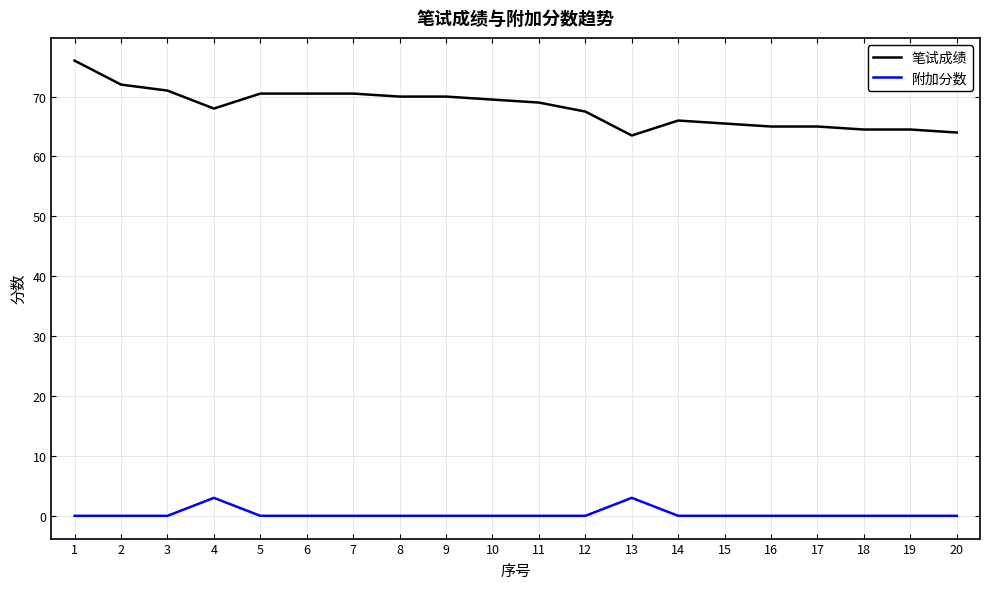

What value does the 笔试成绩 series have at 5?

70.5